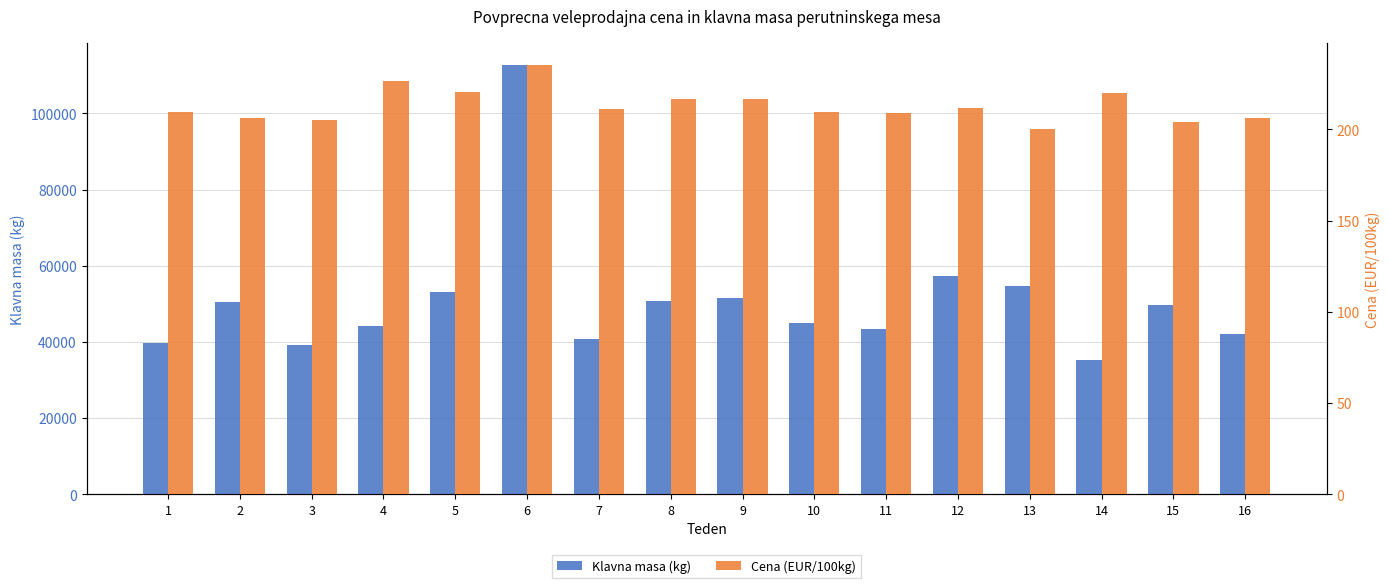

True or false: Klavna masa (kg) has a value of 81223.9 at 9.

False